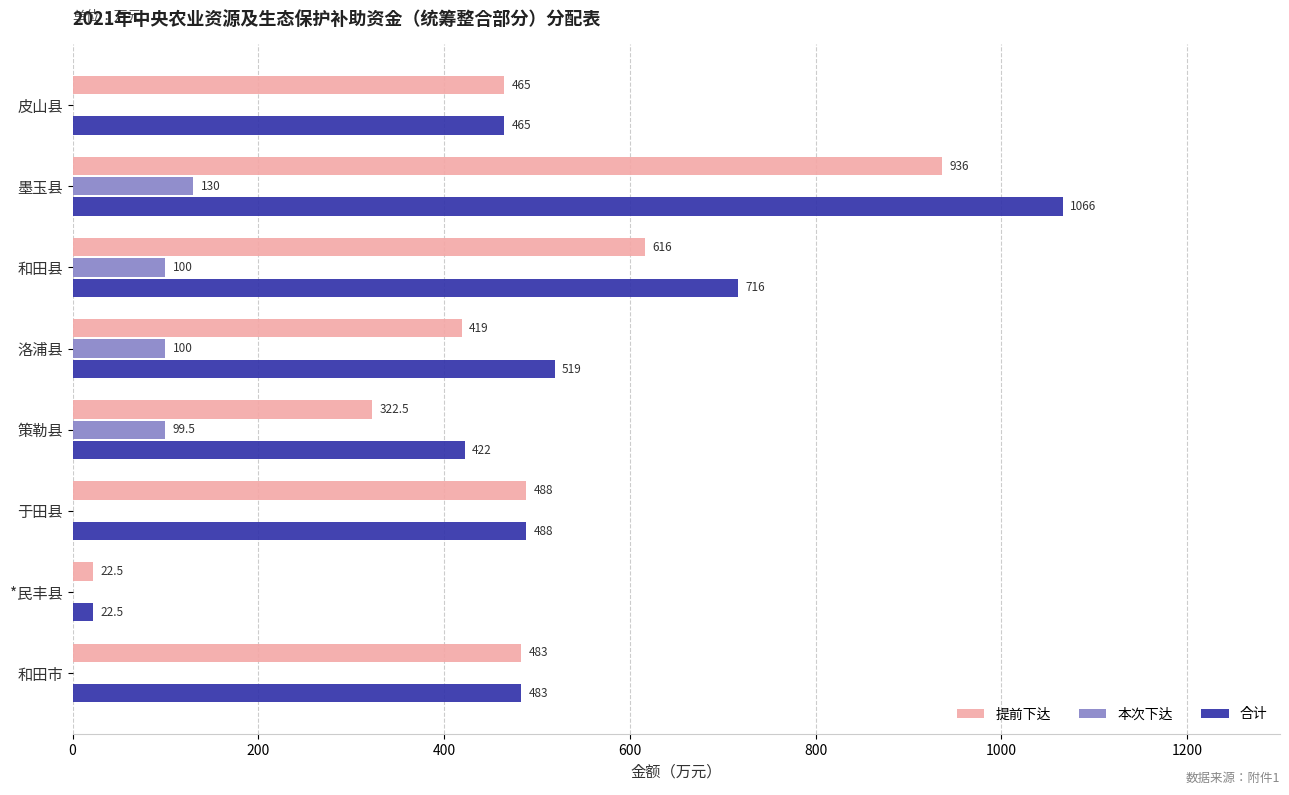

What is the maximum value shown in the chart?

1066.0